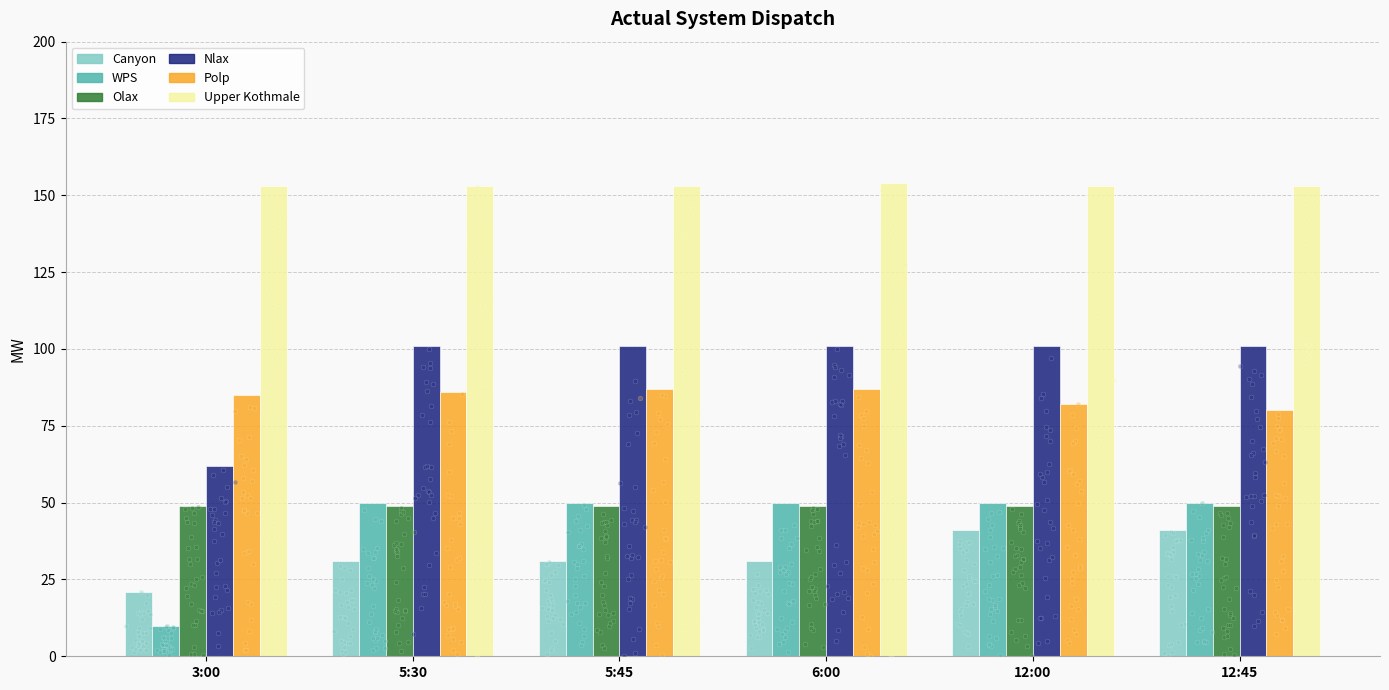

What are all the series names shown in the legend?

Canyon, WPS, Olax, Nlax, Polp, Upper Kothmale